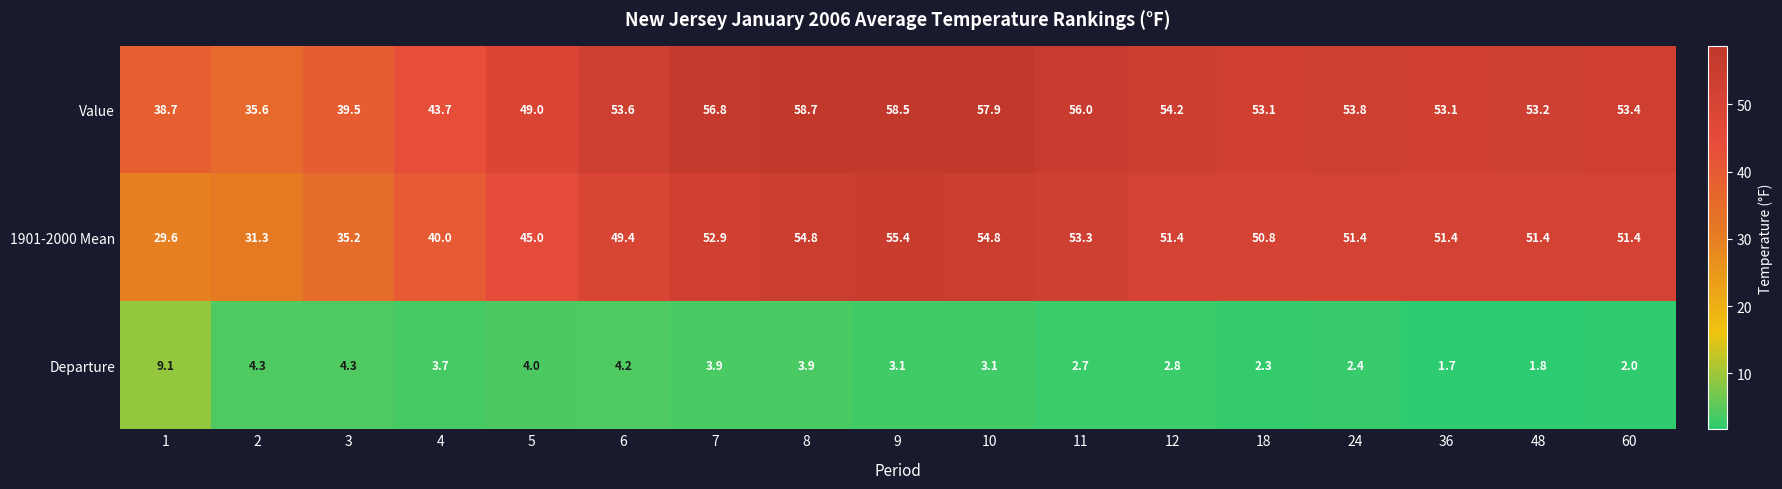

Which category has the lowest value across all series?

36